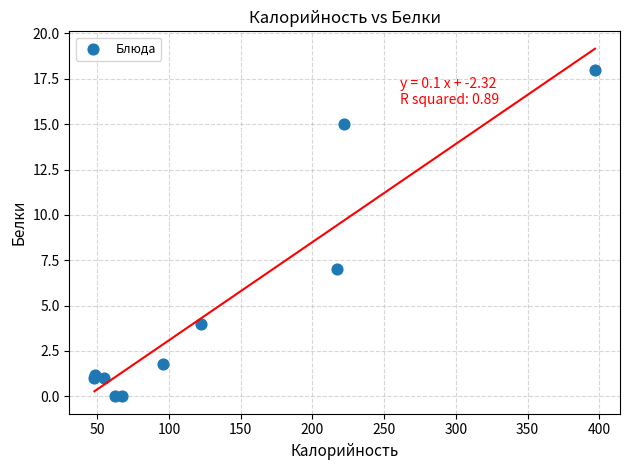

What Y value in the scatter plot is closest to 9?

7.0